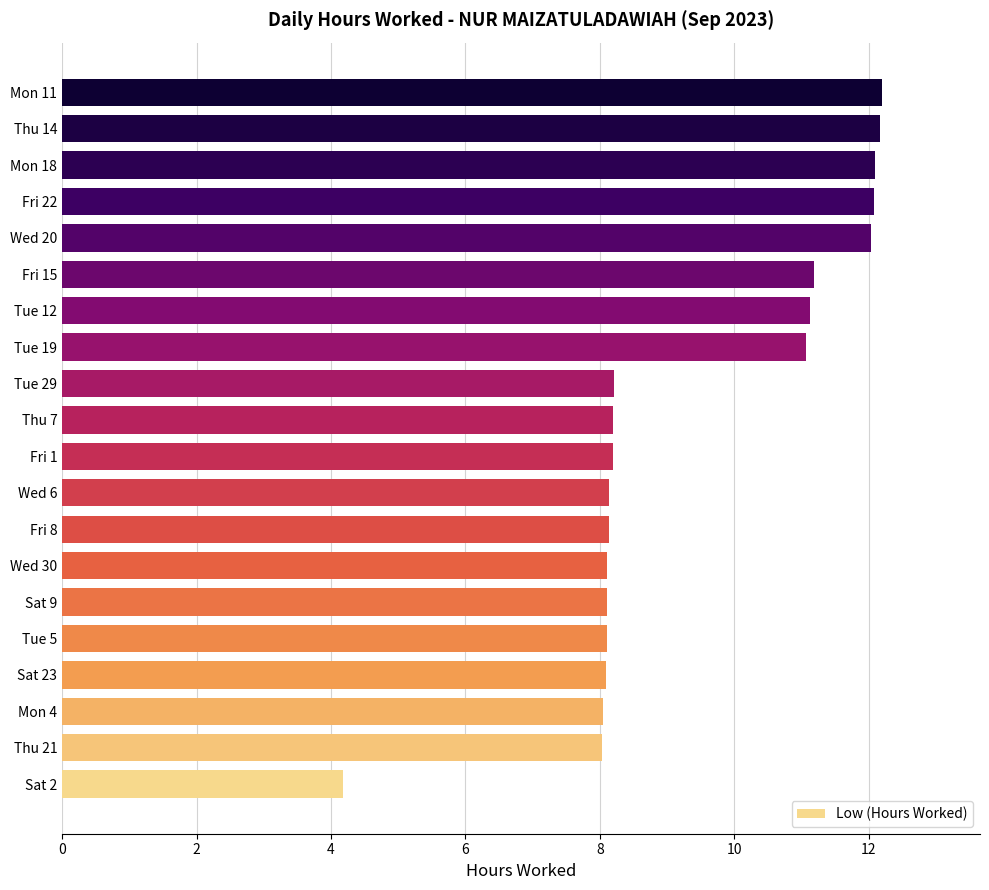

What is the approximate value at Fri 1?

8.2